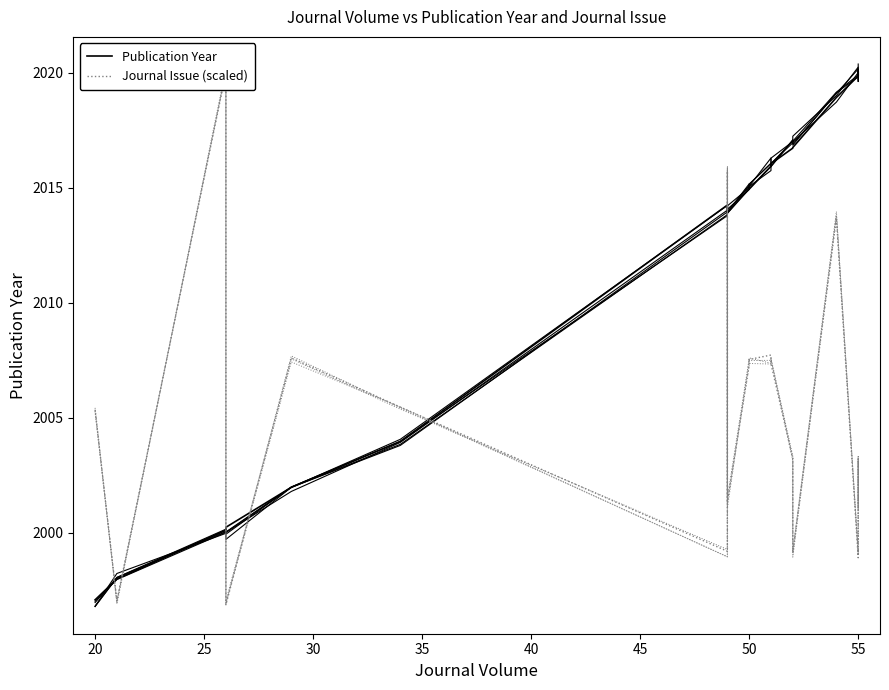

Reading left to right, transcribe all the data shown in this chart.

Publication Year: 1997.1	1998.0	2000.1	2000.2	2002.0	2004.0	2014.2	2014.1	2013.9	2015.1	2014.9	2015.9	2016.0	2016.7	2016.7	2018.9	2019.8	2020.0	2019.9
Journal Issue (scaled): 2005.3	1997.0	2020.0	1996.9	2007.6	2005.5	1999.2	2015.7	2001.4	2007.3	2007.5	2007.7	2007.3	2003.2	1999.1	2013.7	1998.9	2003.3	2001.1